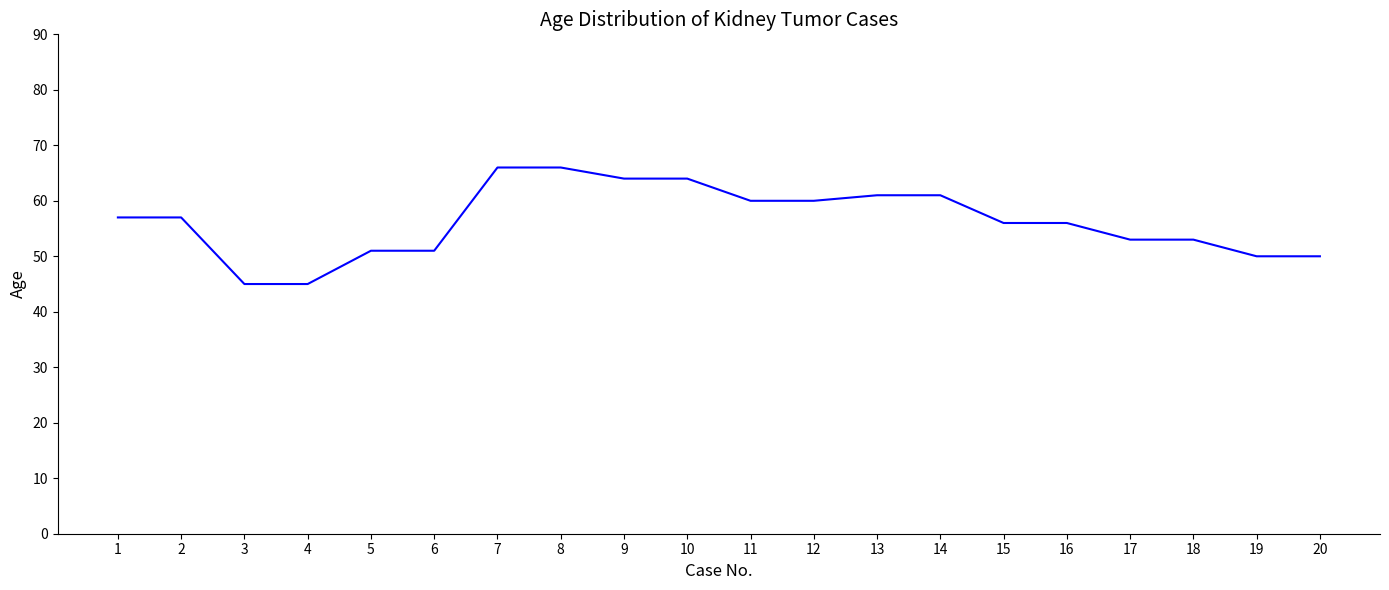

What is the smallest value displayed?

45